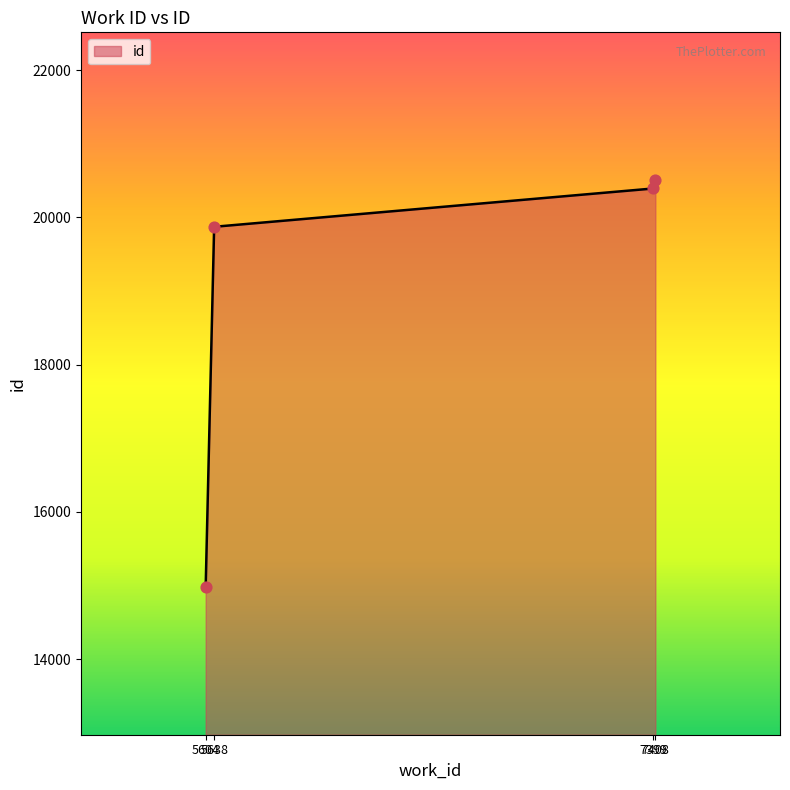

Approximately how many times larger is the value at 5638 compared to 7399?

1.0